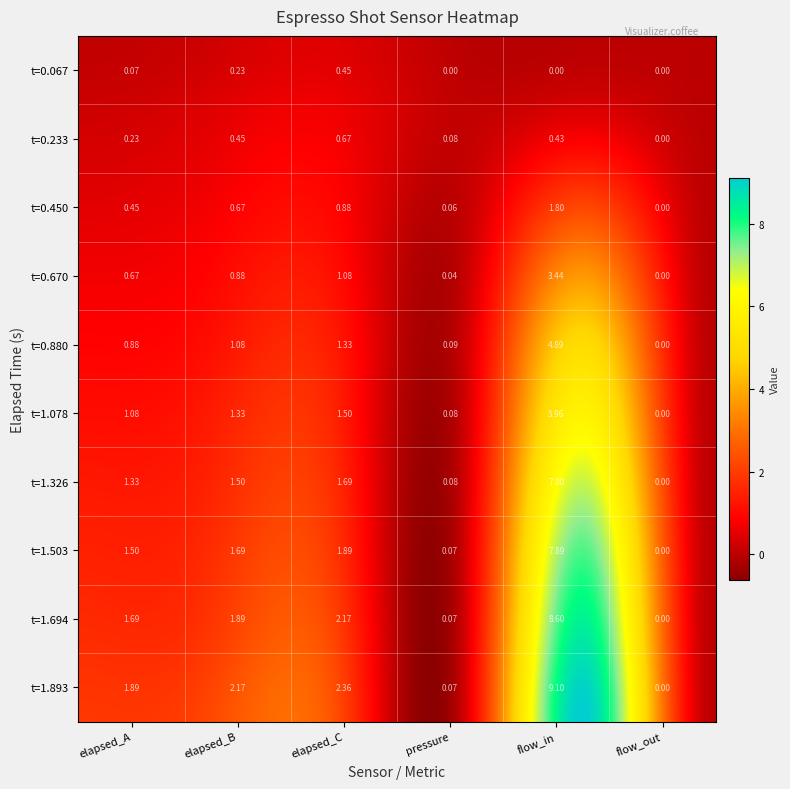

The 10-15s series shows 3.0 at 7. True or false?

False